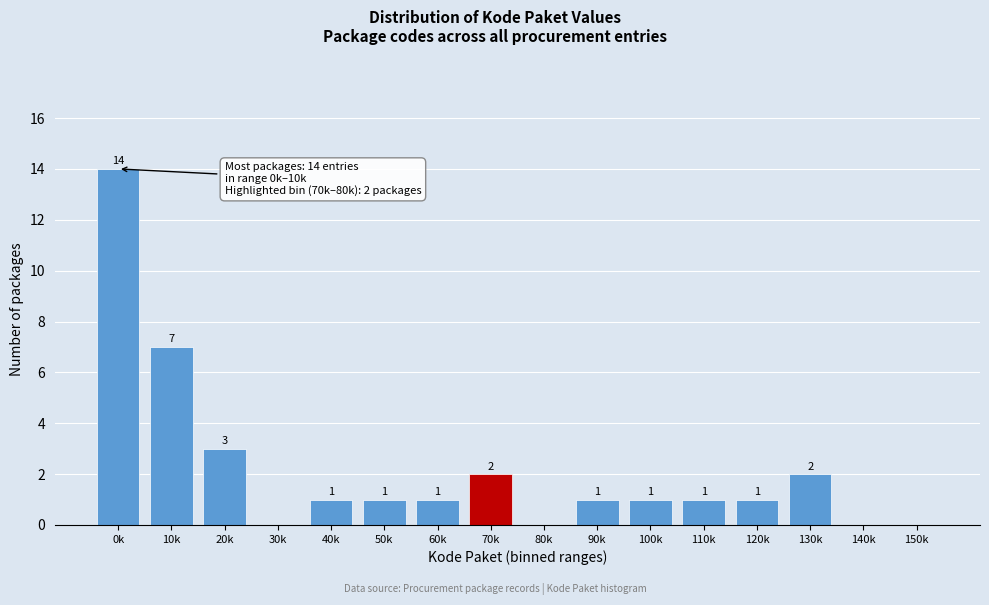

Reading left to right, transcribe all the data shown in this chart.

0k=14	10k=7	20k=3	30k=0	40k=1	50k=1	60k=1	70k=2	80k=0	90k=1	100k=1	110k=1	120k=1	130k=2	140k=0	150k=0